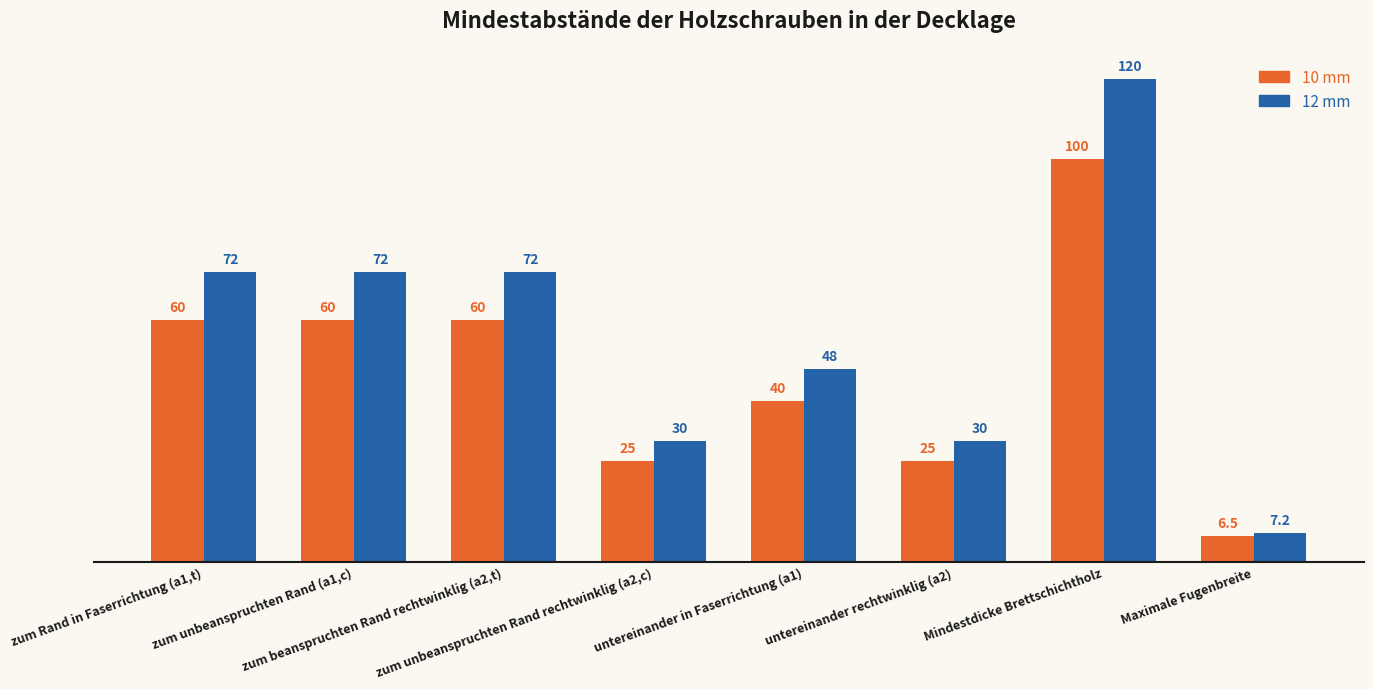

The value of 12 mm at untereinander in Faserrichtung (a1) is 48.0. True or false?

True